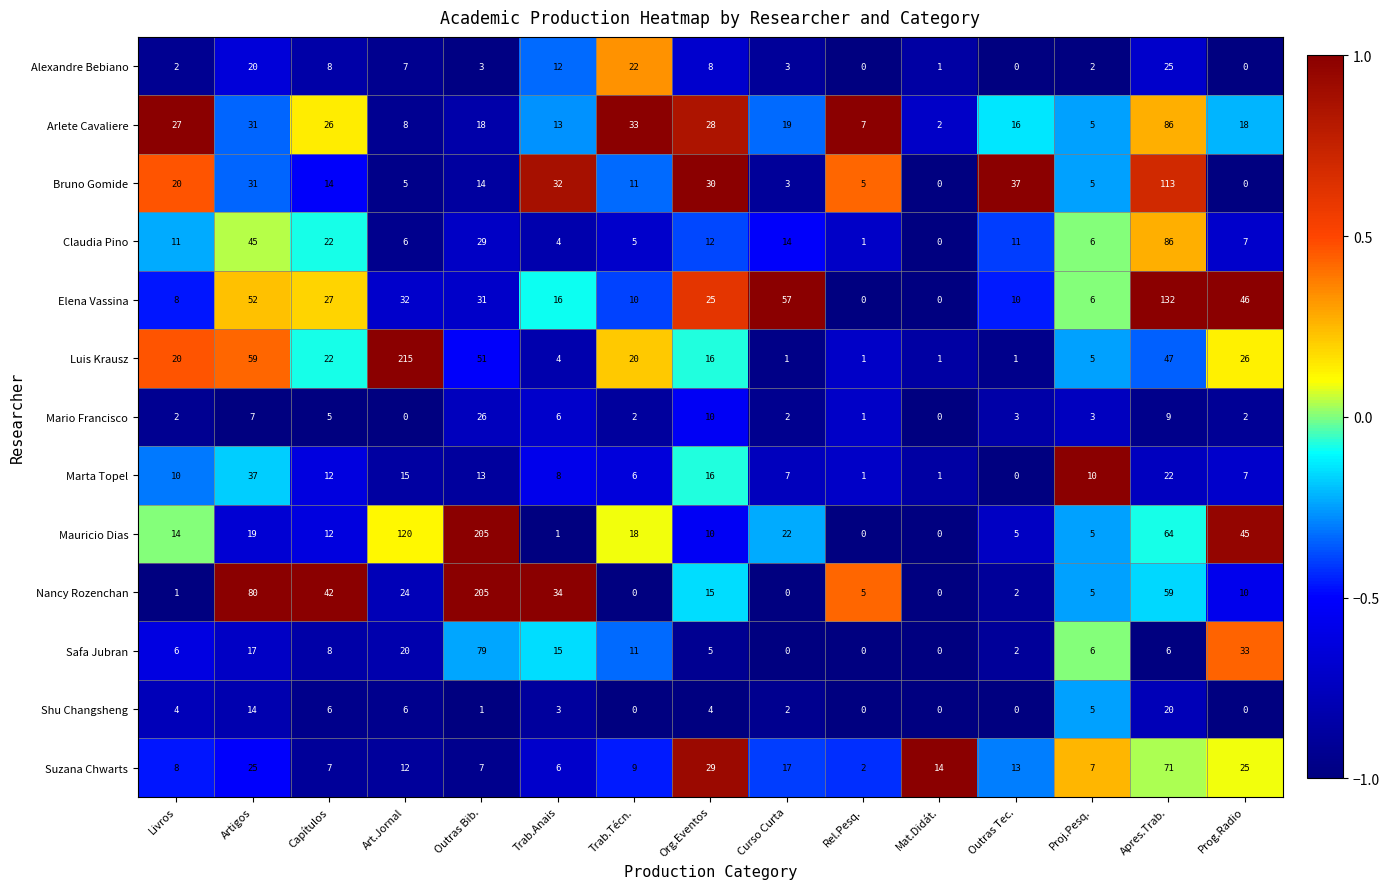

The Arlete Cavaliere series shows 27 at Outras Bib.. True or false?

False